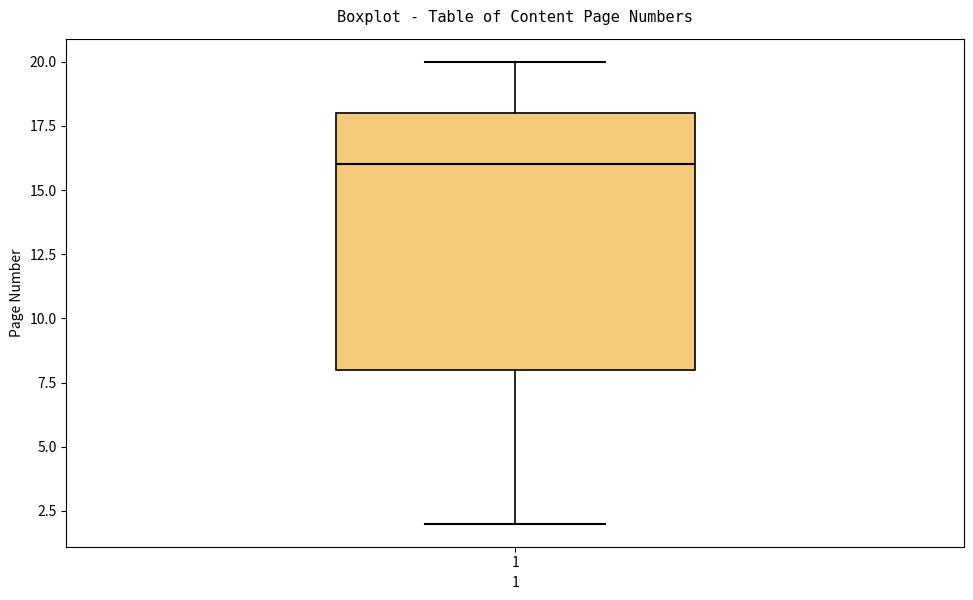

Where is the lower edge of the box at x = 1 on the y-axis? The values are not printed on the chart, so give them approximately, as read against the axis.

8